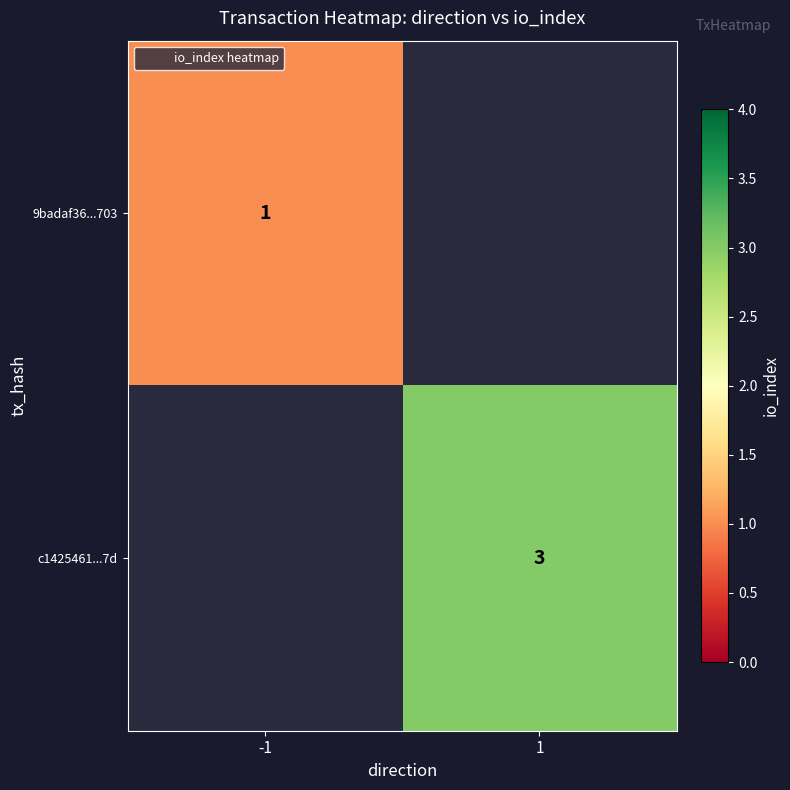

Which category has the highest value across all series?

1